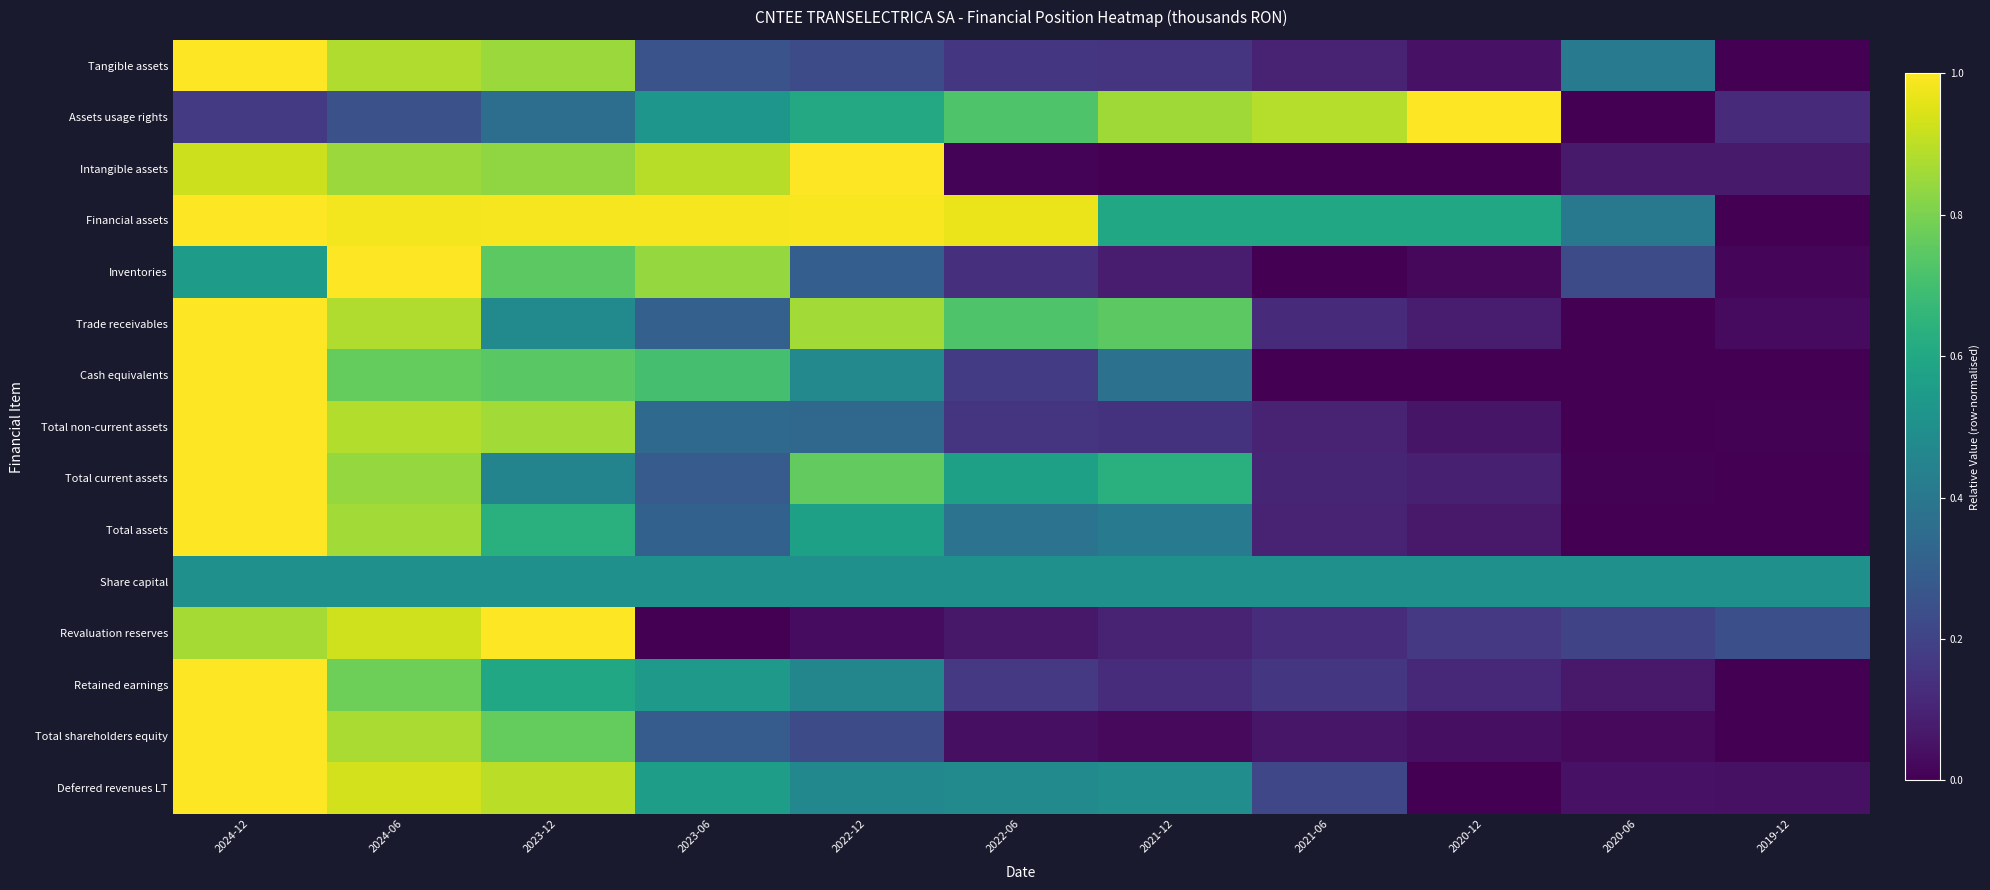

What is the spread (max minus min) of values at 2019-12?

0.5